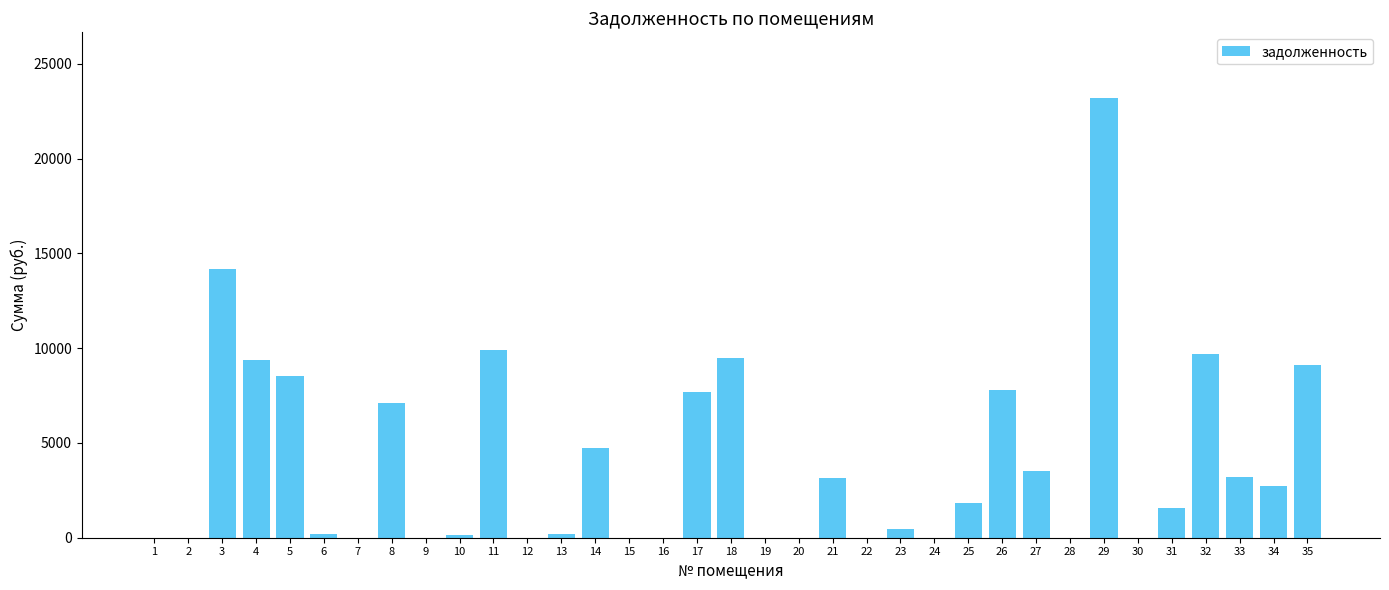

Is it true that the value at 1 is -13878.5?

False